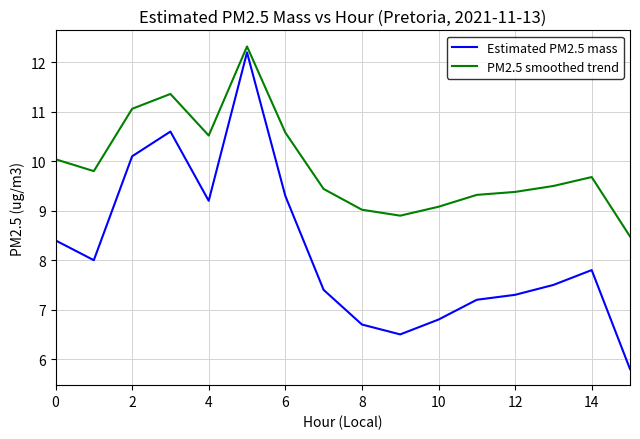

What is the difference between the second highest and minimum values in the PM2.5 smoothed trend series?

2.9